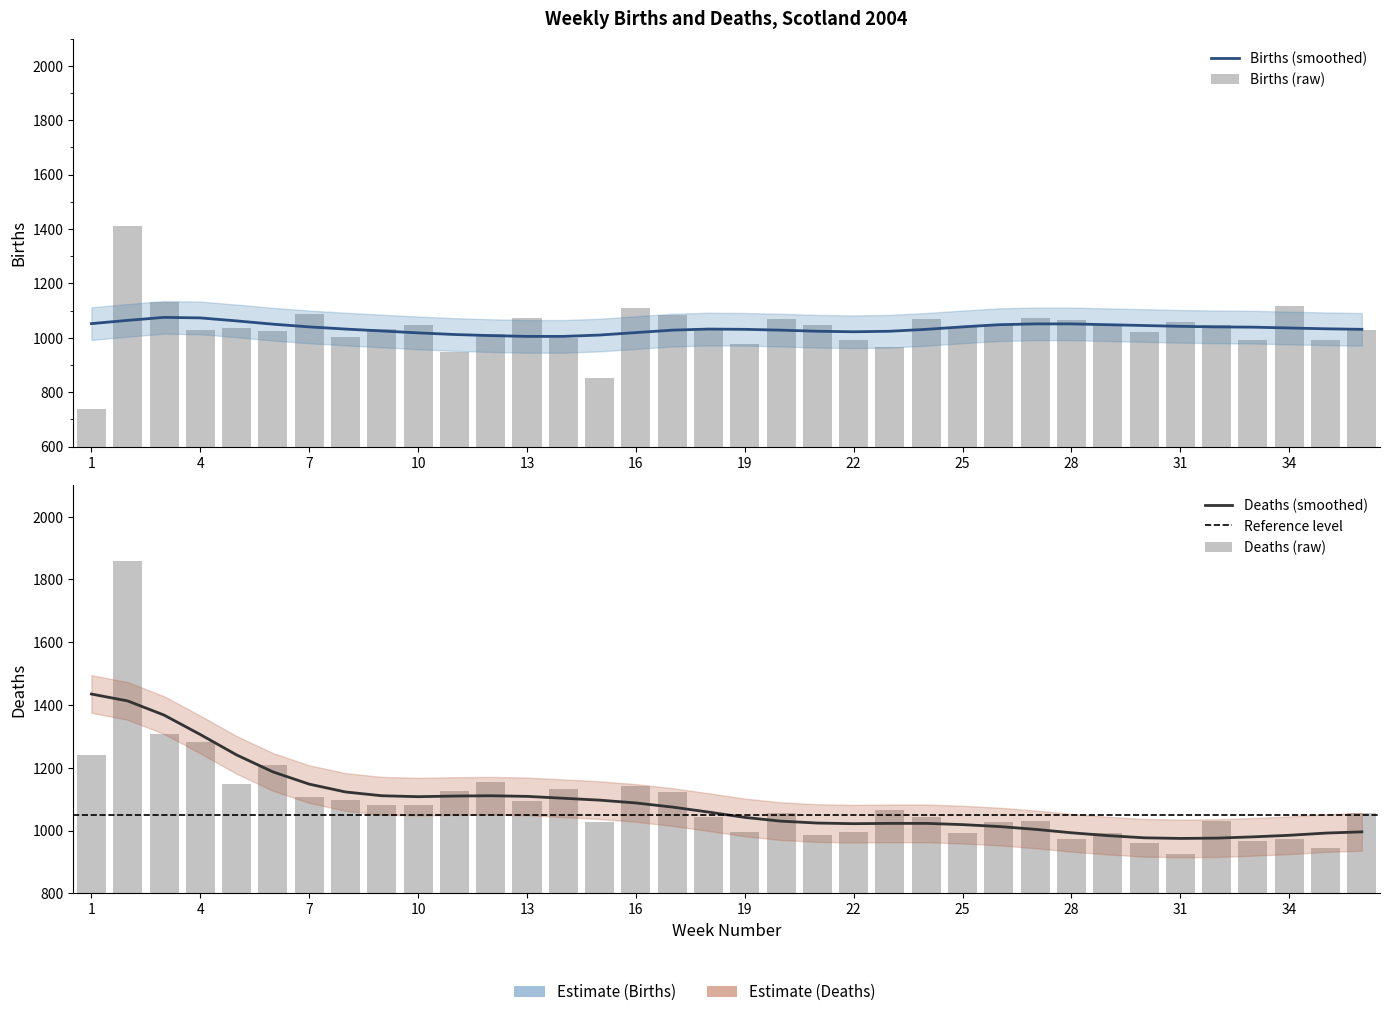

How many data points in Births are above 1041?

17